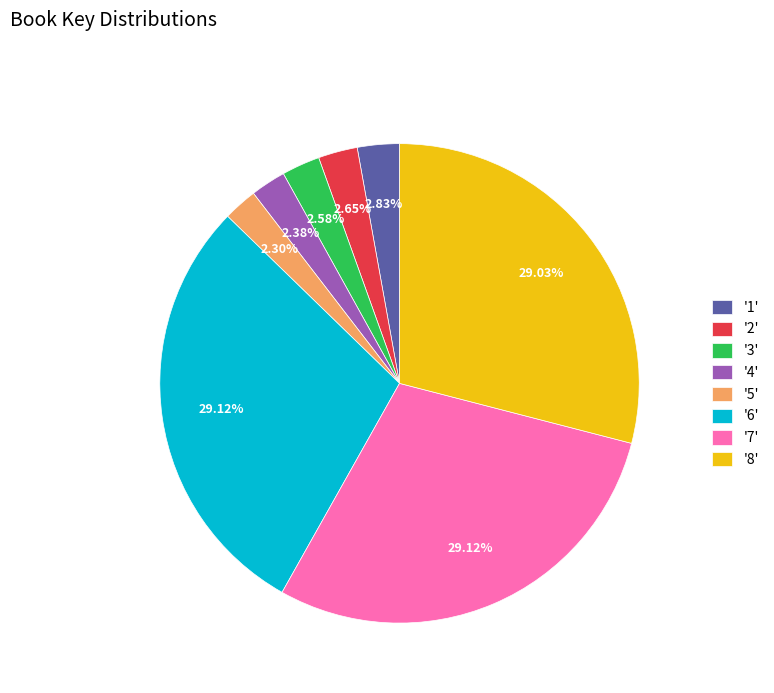

Do '4' and '2' together represent more than half of the pie?

No